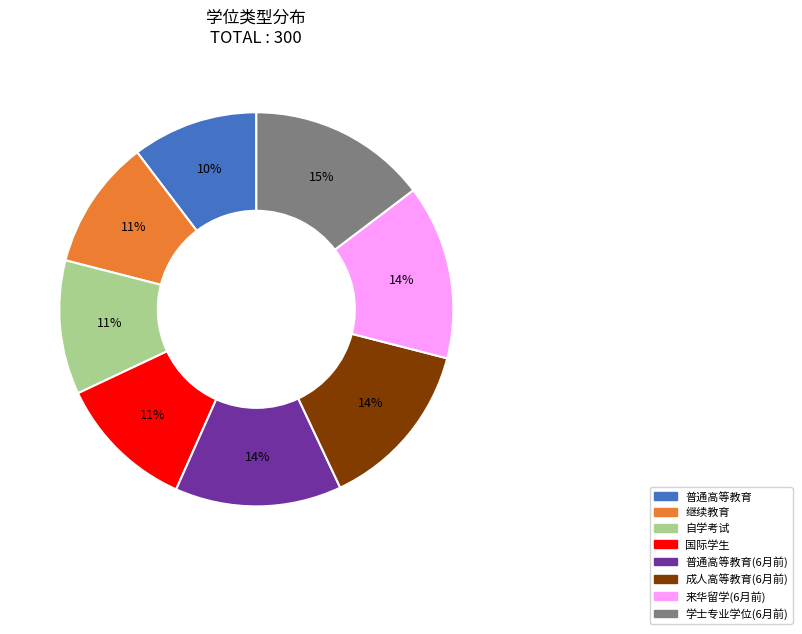

What is the ratio of the value at 来华留学(6月前) to the value at 继续教育?

1.3